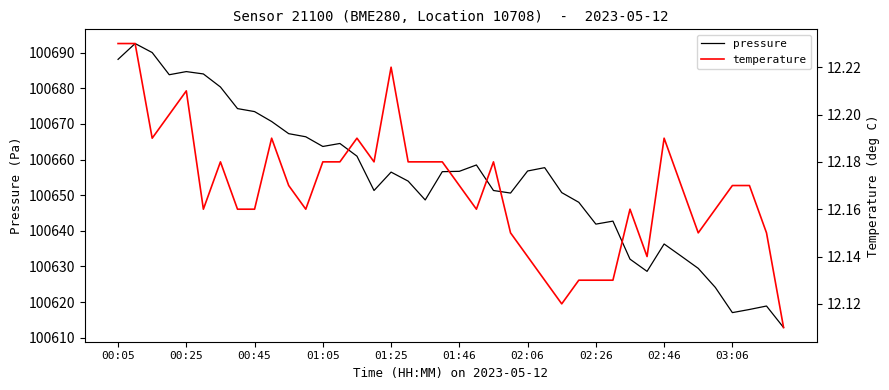

True or false: pressure and temperature intersect in this chart.

False